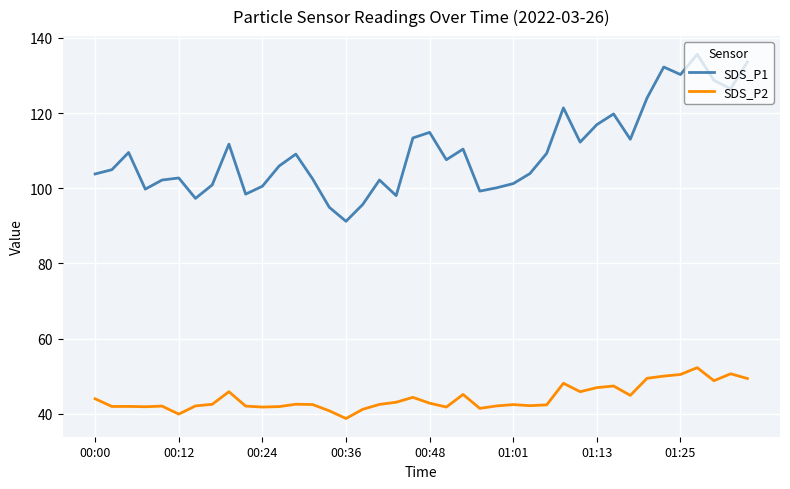

List the series in order of their peak value, lowest first.

SDS_P2, SDS_P1